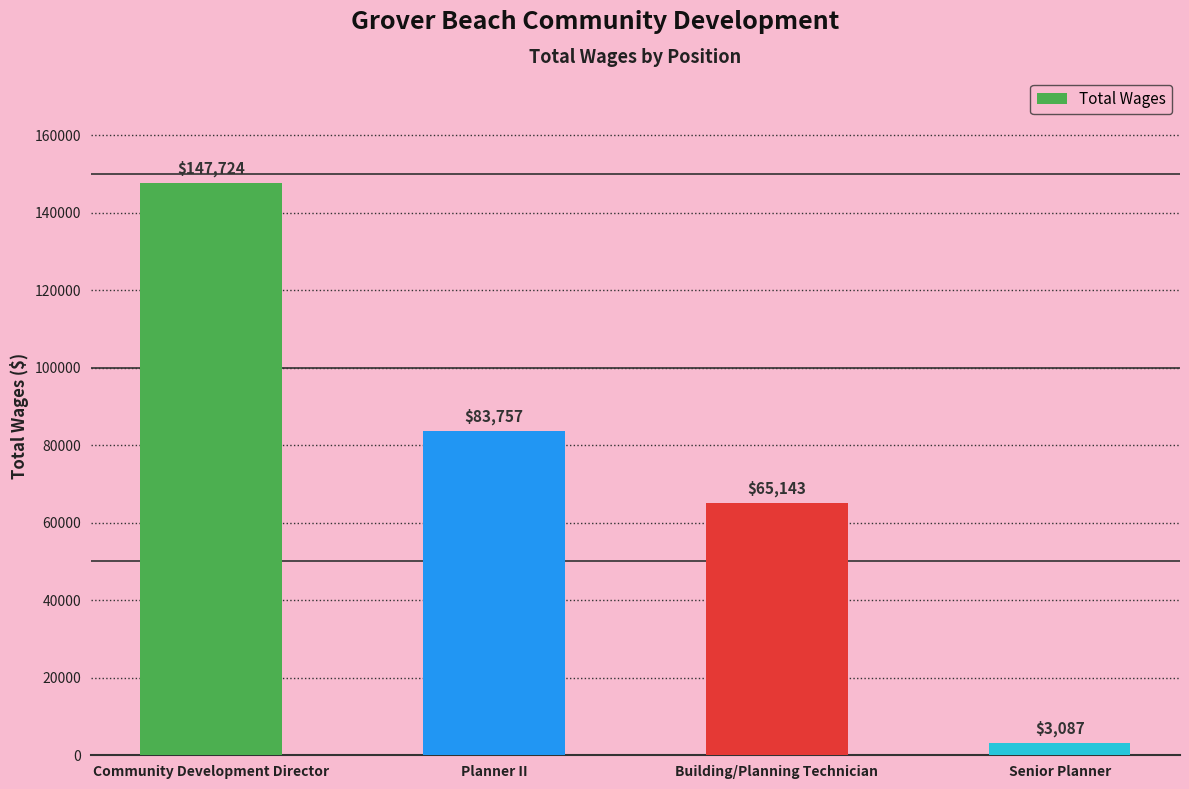

Approximately how many times larger is the value at Building/Planning Technician compared to Planner II?

0.8